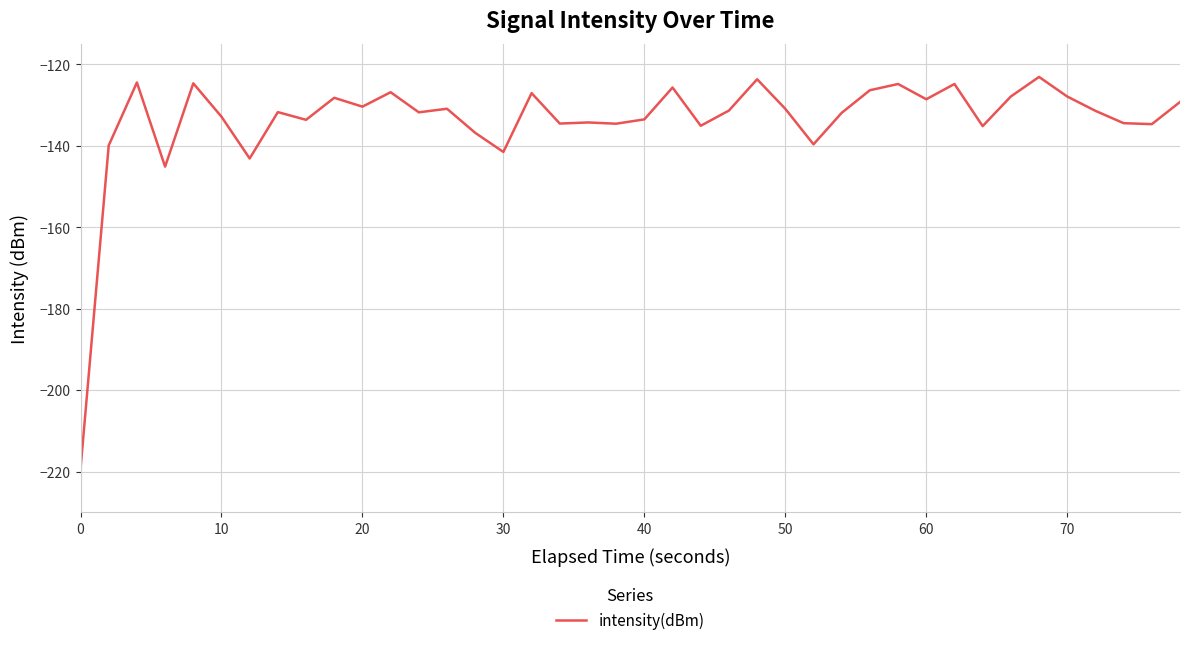

What is the difference between the maximum and minimum values?

96.2